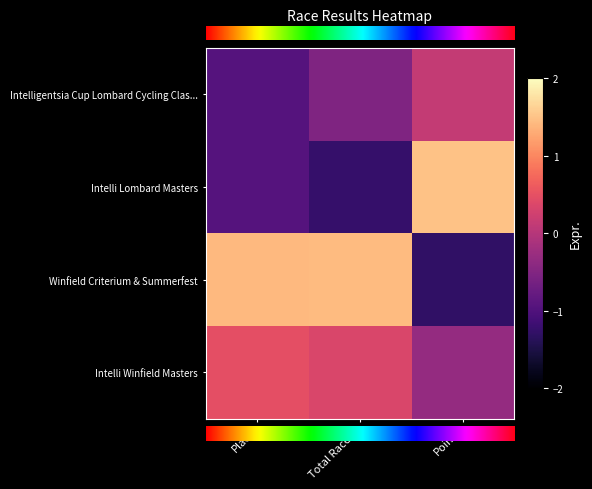

Count the number of data series in this chart.

4